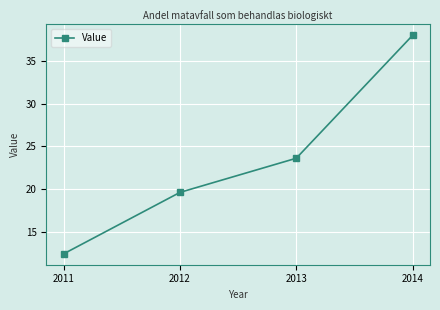

What is the value of the 2nd point from the left?

19.6